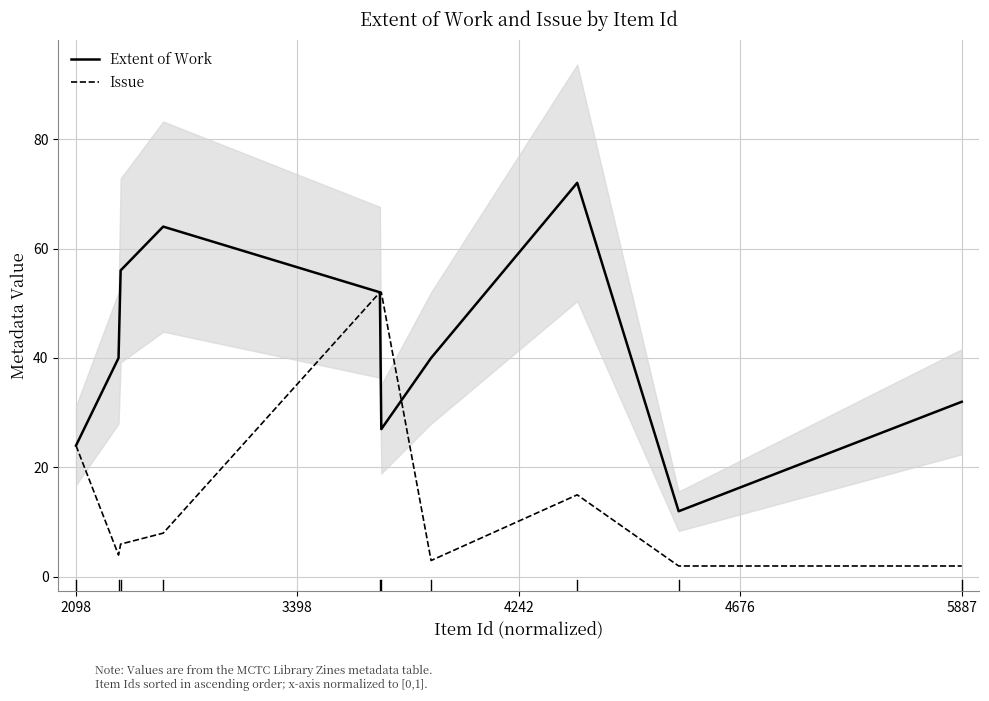

How many values in the Extent of Work series are below 40?

4